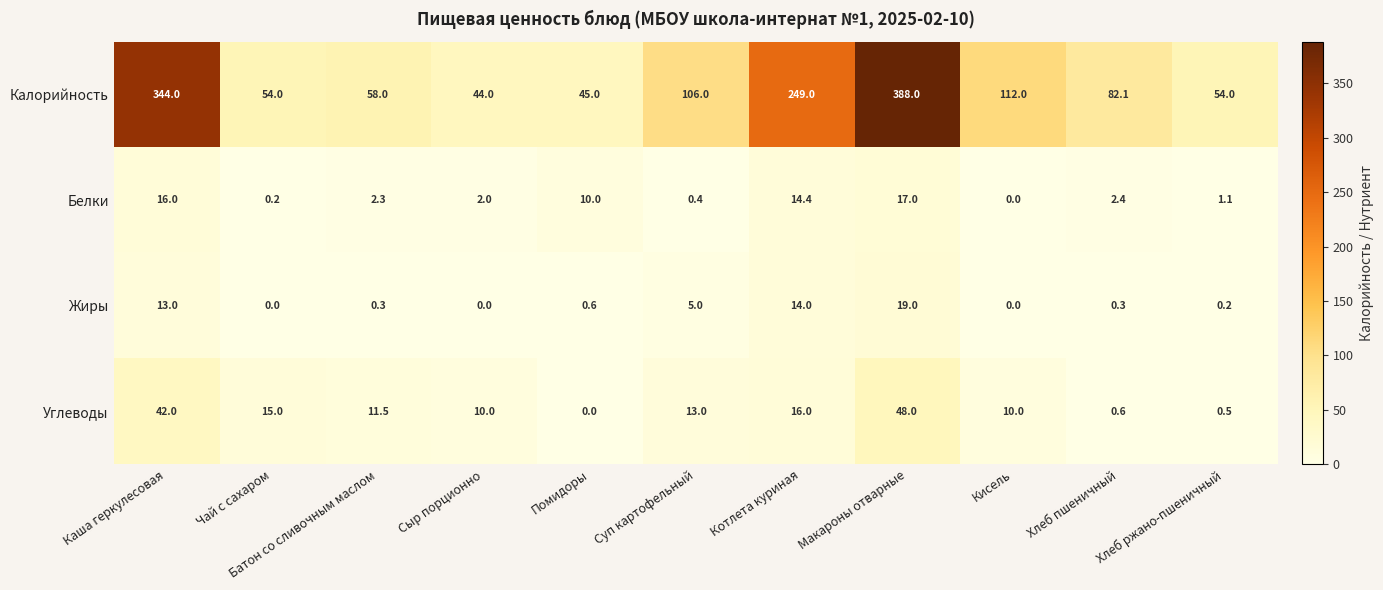

At how many categories does at least one series exceed 115?

3